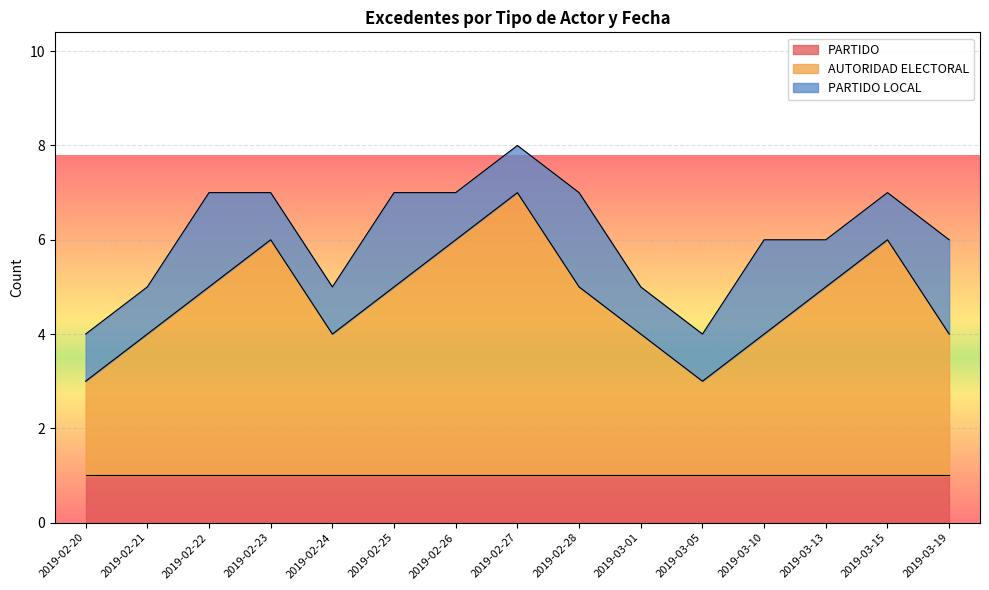

What is the maximum value for AUTORIDAD ELECTORAL?

6